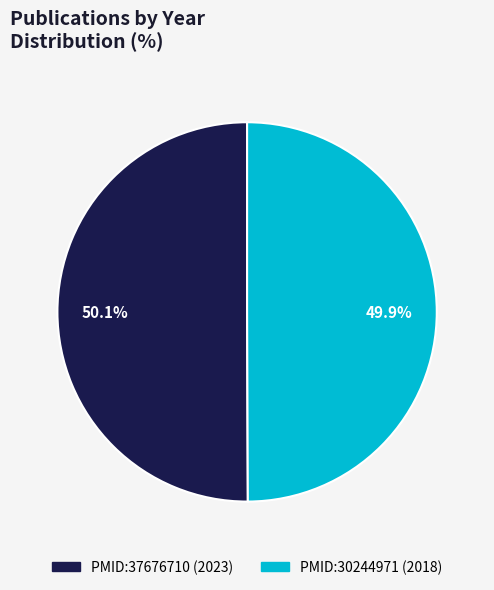

How many segments does this pie chart have?

2